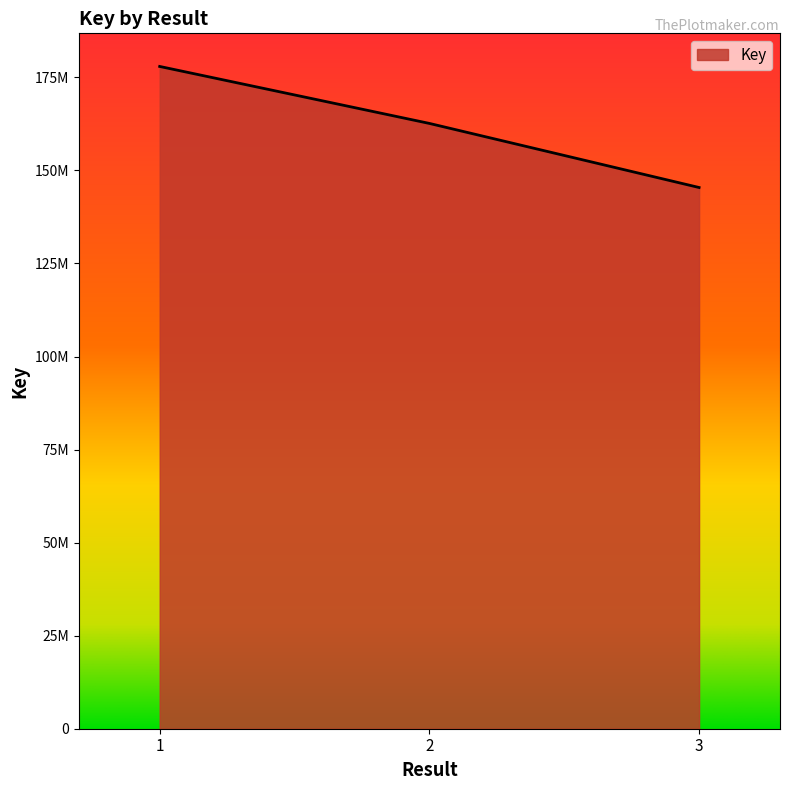

Which category has the highest value across all series?

1